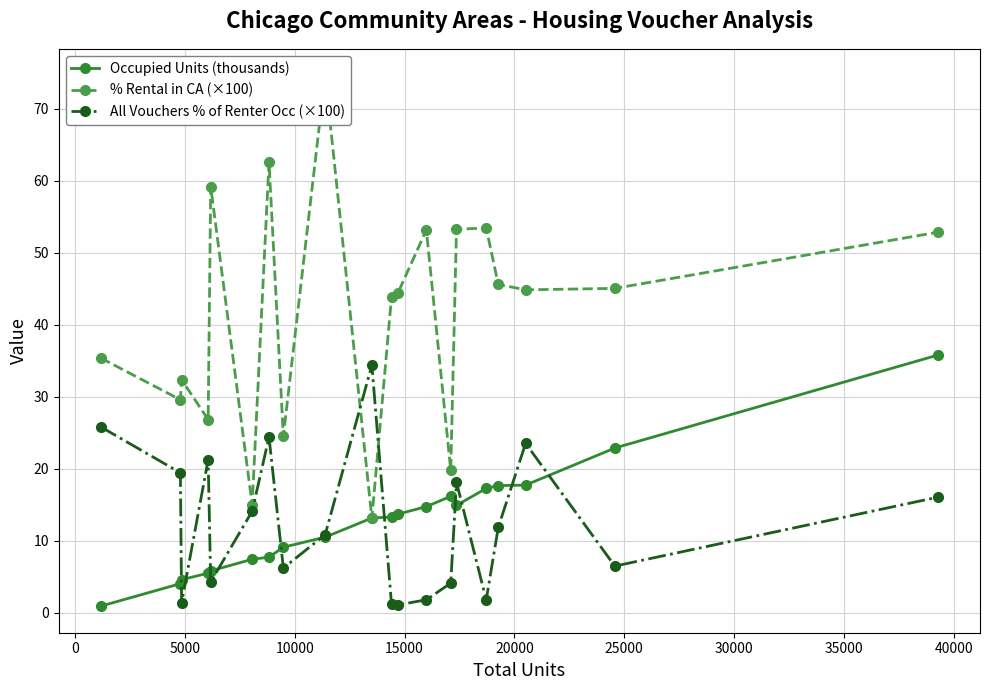

What is the value of the Occupied Units (thousands) point at the 18th from the left?

17.8